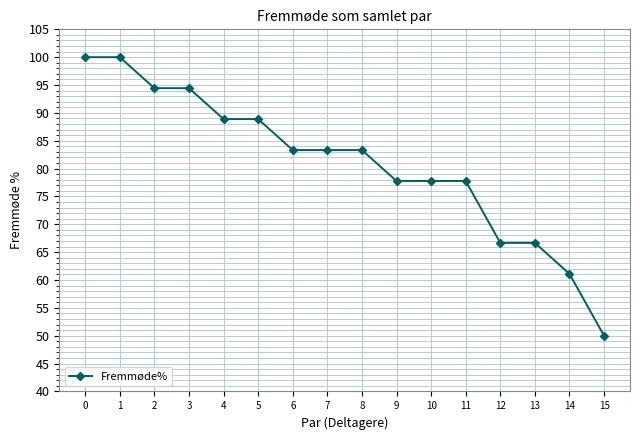

True or false: the data shows 100.0 at 0.

True